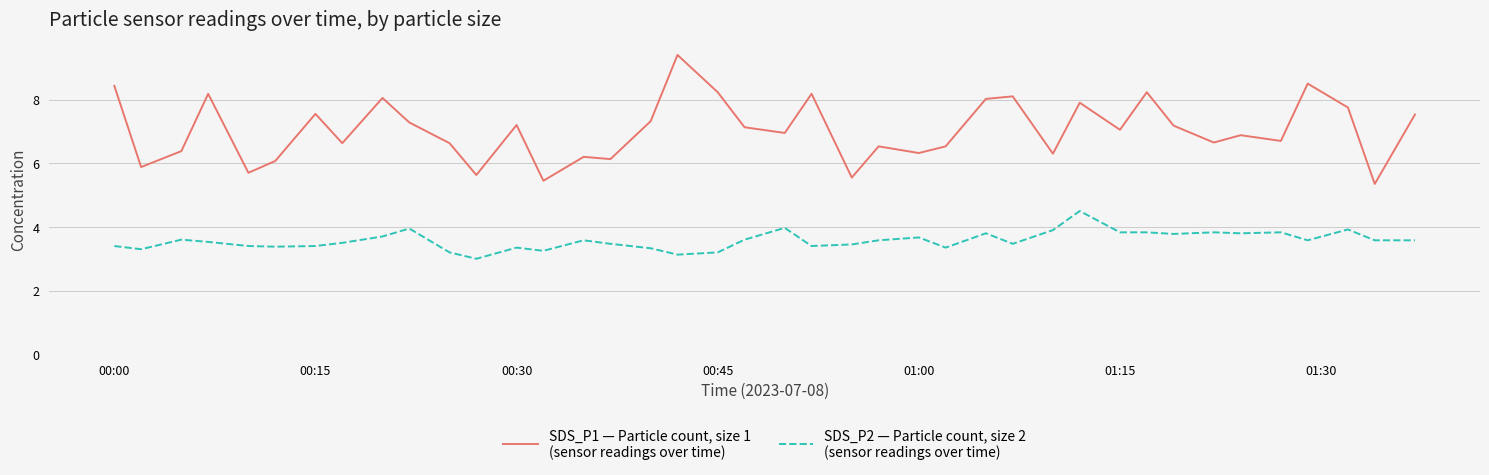

What is the minimum value shown in the chart?

3.0